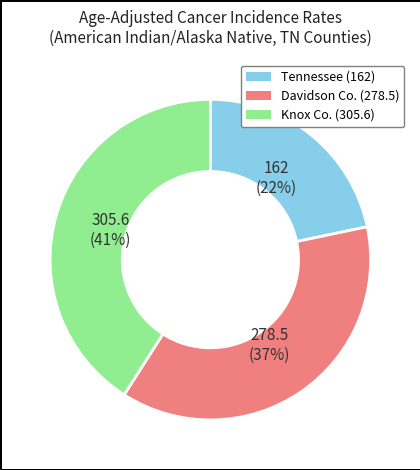

Is there any slice that represents more than half of the pie?

No